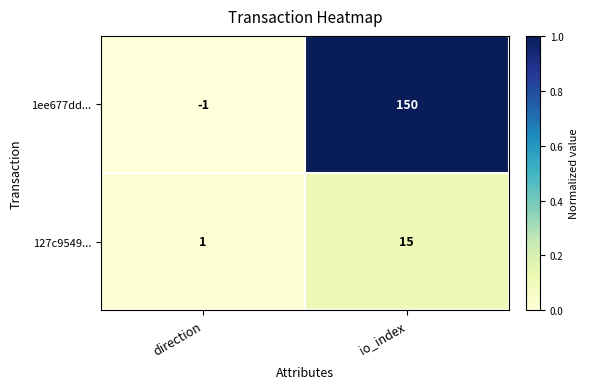

The 127c9549... series shows 1 at direction. True or false?

True